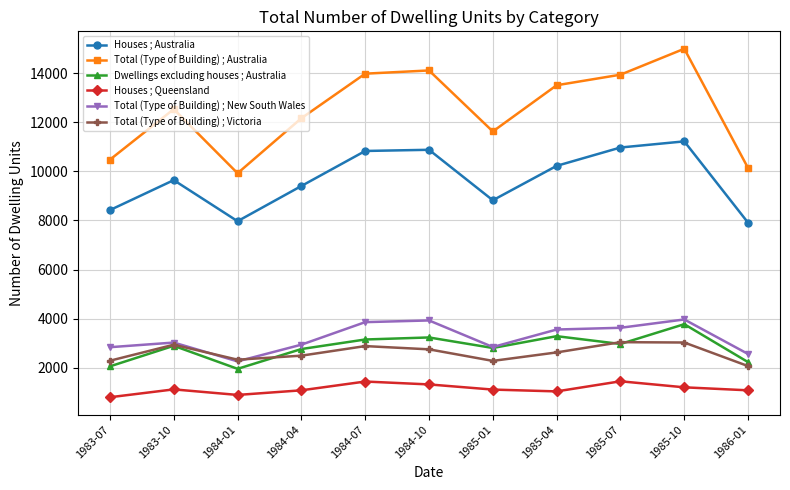

At which category does Total (Type of Building) ; New South Wales reach its first local peak?

1983-10